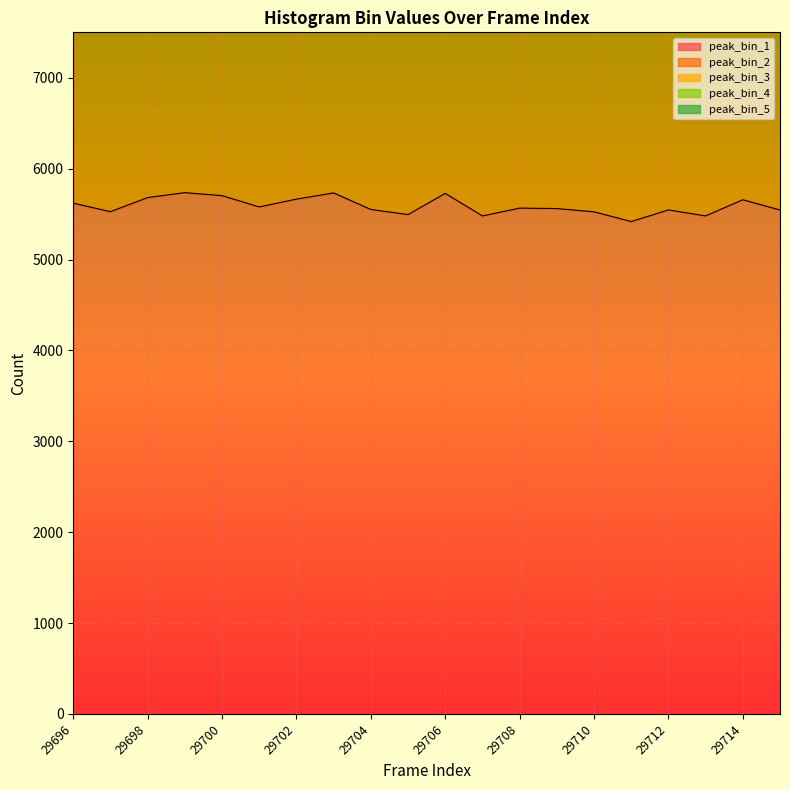

How many interior local peaks does the peak_bin_4 series have?

6